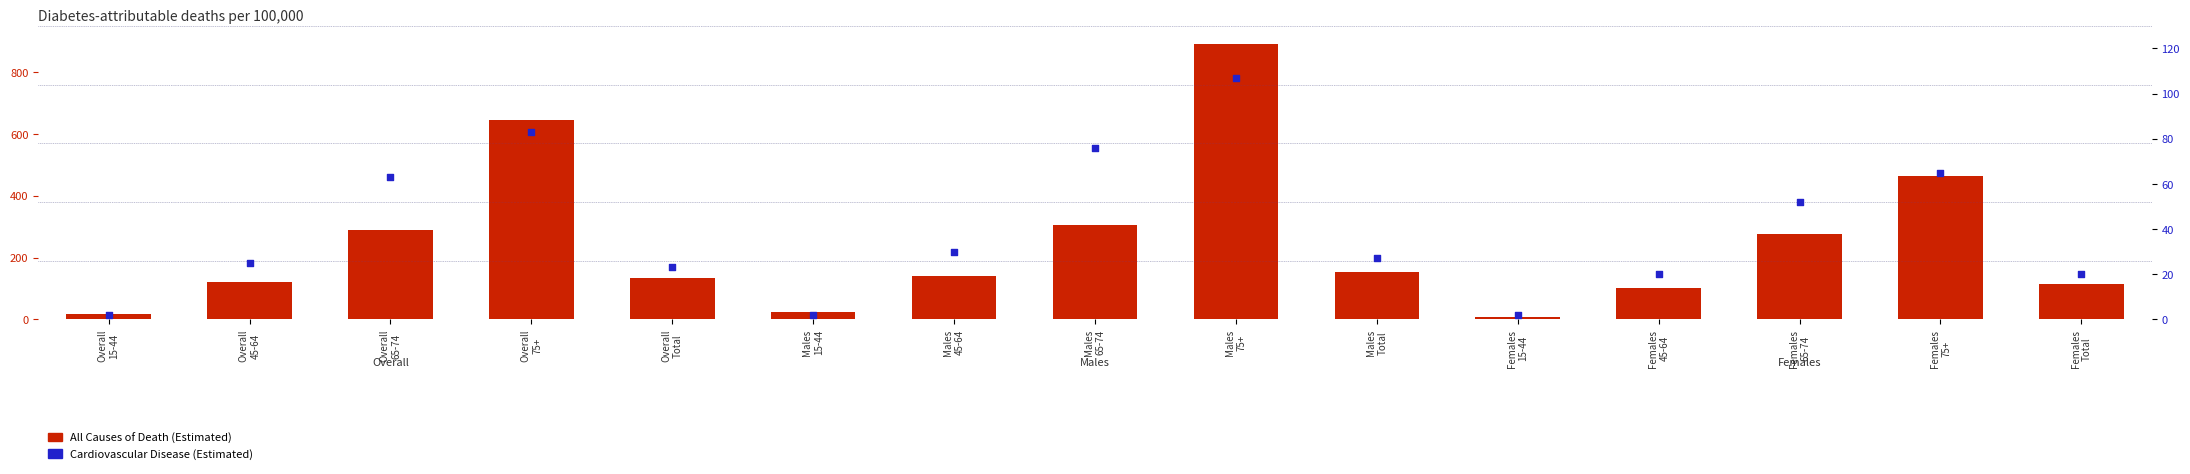

Is the value of All Causes of Death (Estimated) at Males
65-74 greater than the value of Cardiovascular Disease (Estimated) at Overall
65-74?

Yes